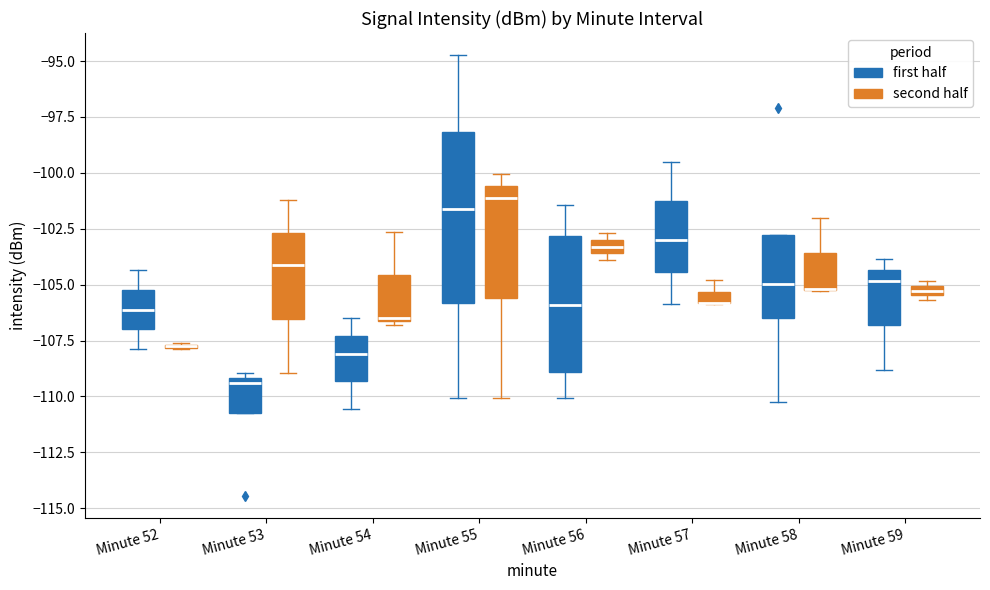

Where does the median line of the box for Minute 57 (first half) sit on the y-axis? The values are not printed on the chart, so give them approximately, as read against the axis.

-103.0